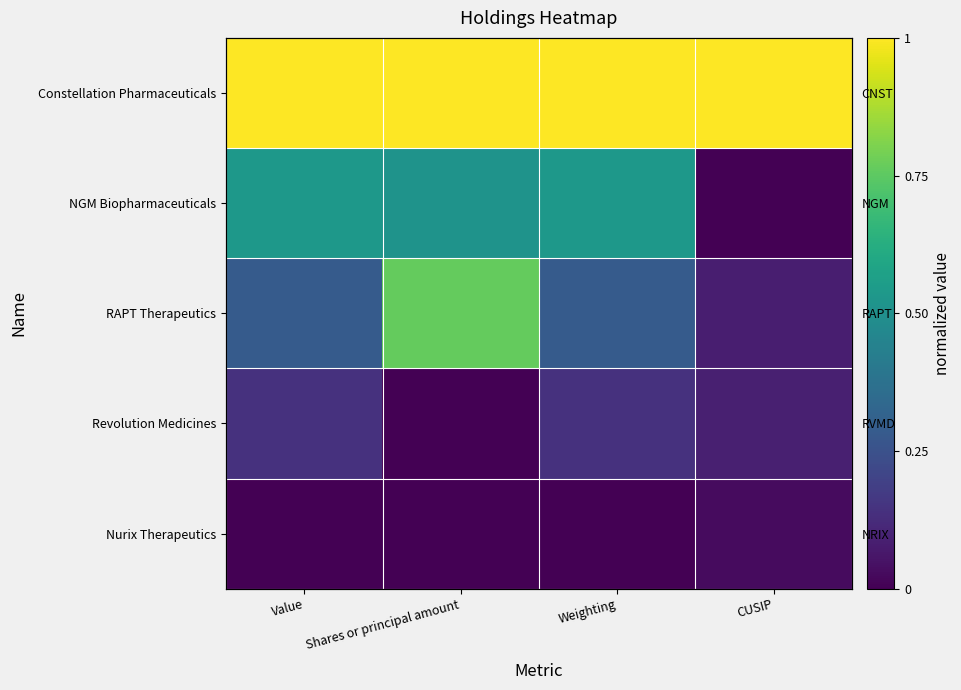

Which series has the widest spread of values?

RAPT Therapeutics